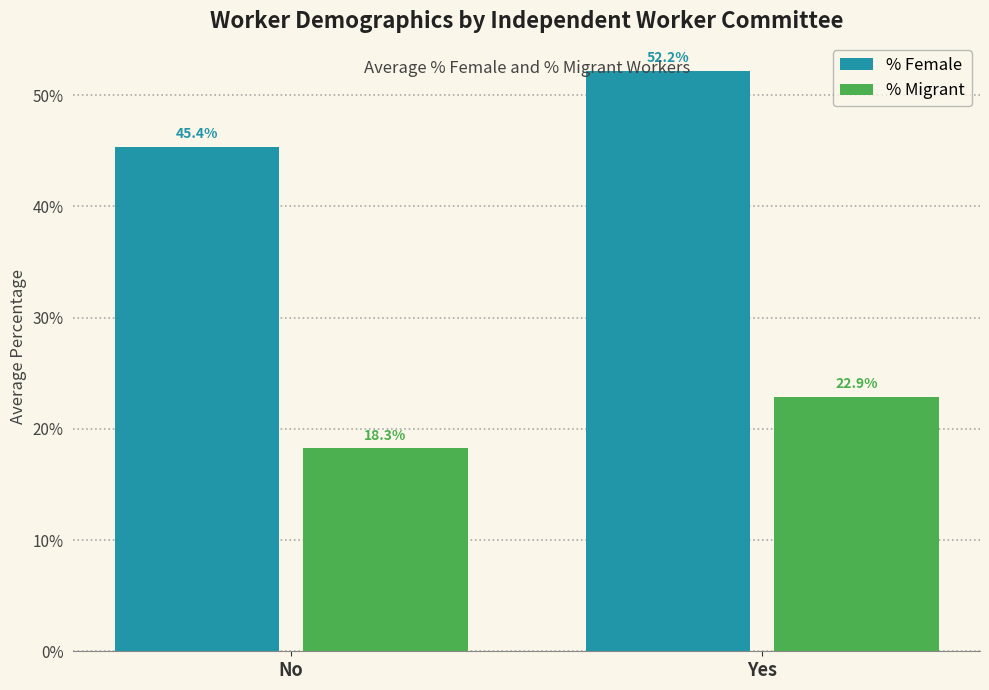

What is the label of the 1st bar from the left?

No